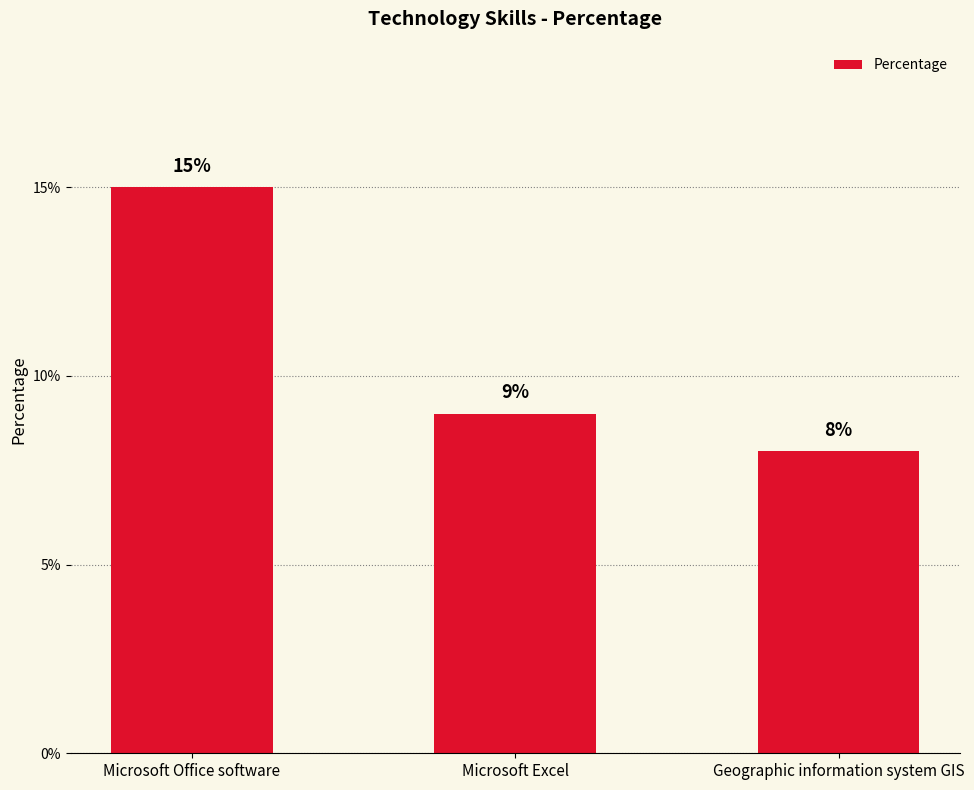

What is the average value?

11